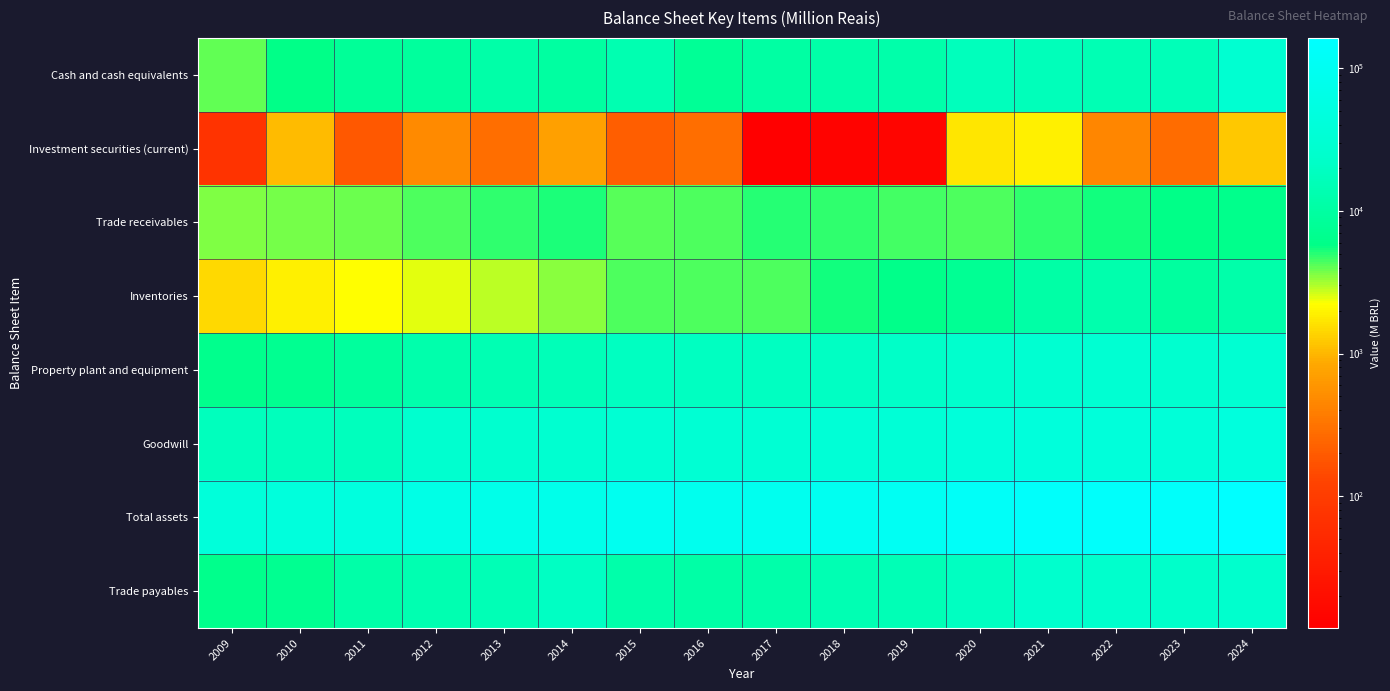

List the series in order of their peak value, highest first.

Total assets, Goodwill, Property plant and equipment, Cash and cash equivalents, Trade payables, Inventories, Trade receivables, Investment securities (current)